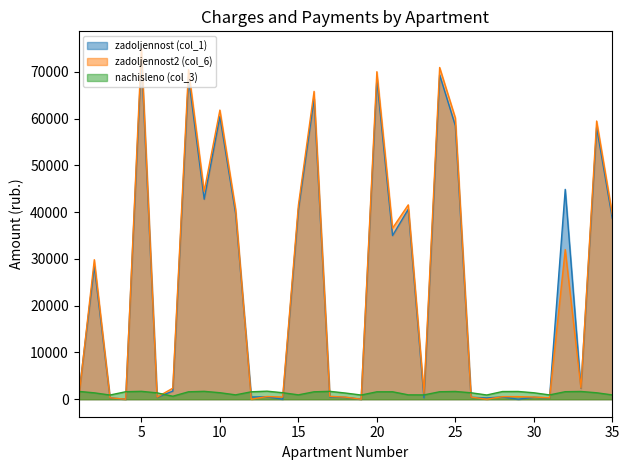

Does the chart display data point markers on the line(s)?

No